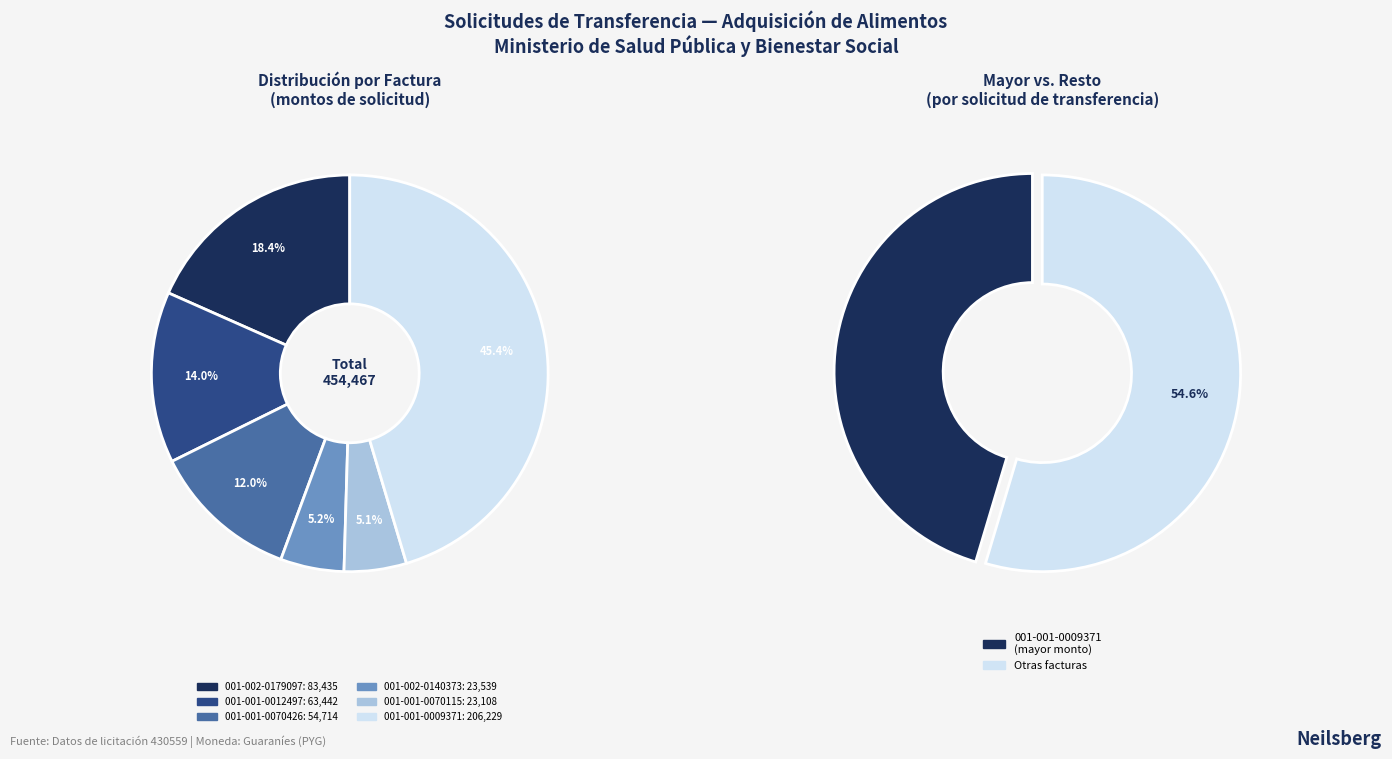

Does any single category account for the majority?

No